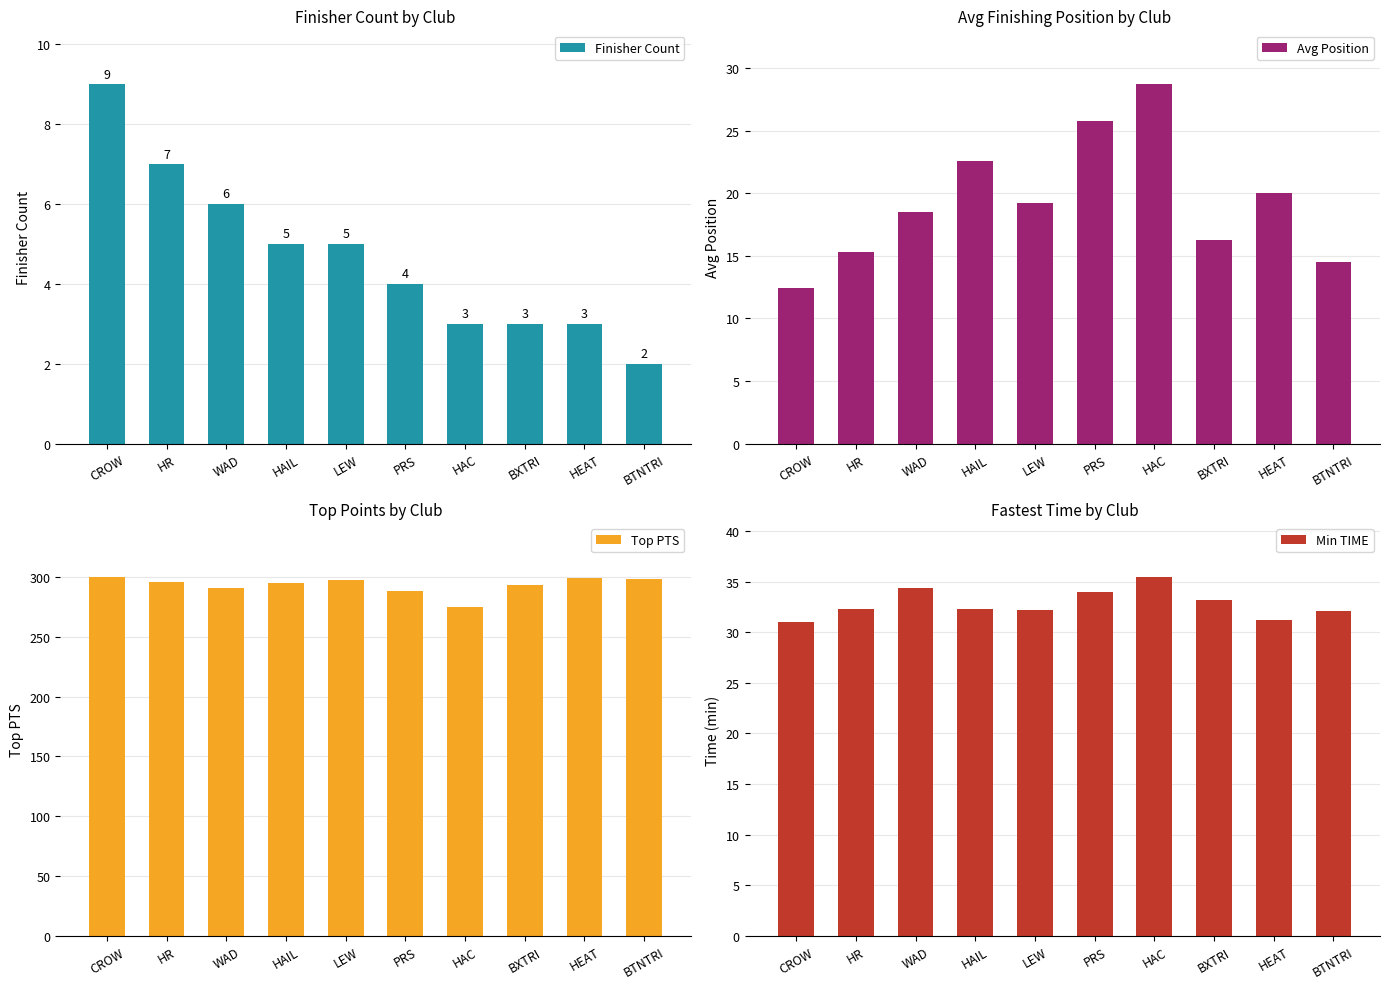

Where does the Top PTS series first go above 296?

CROW